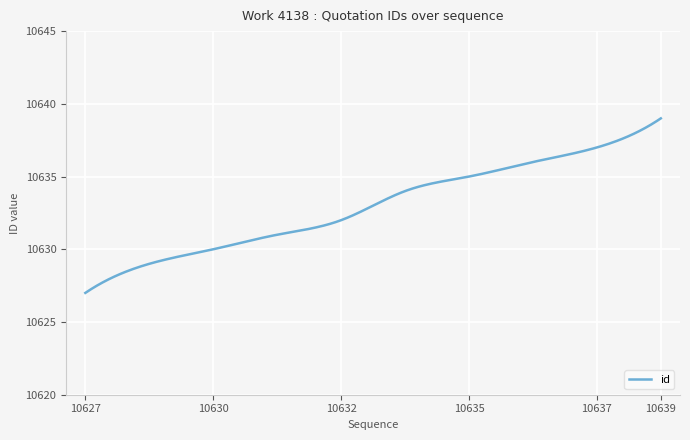

What is the minimum value shown in the chart?

10627.0